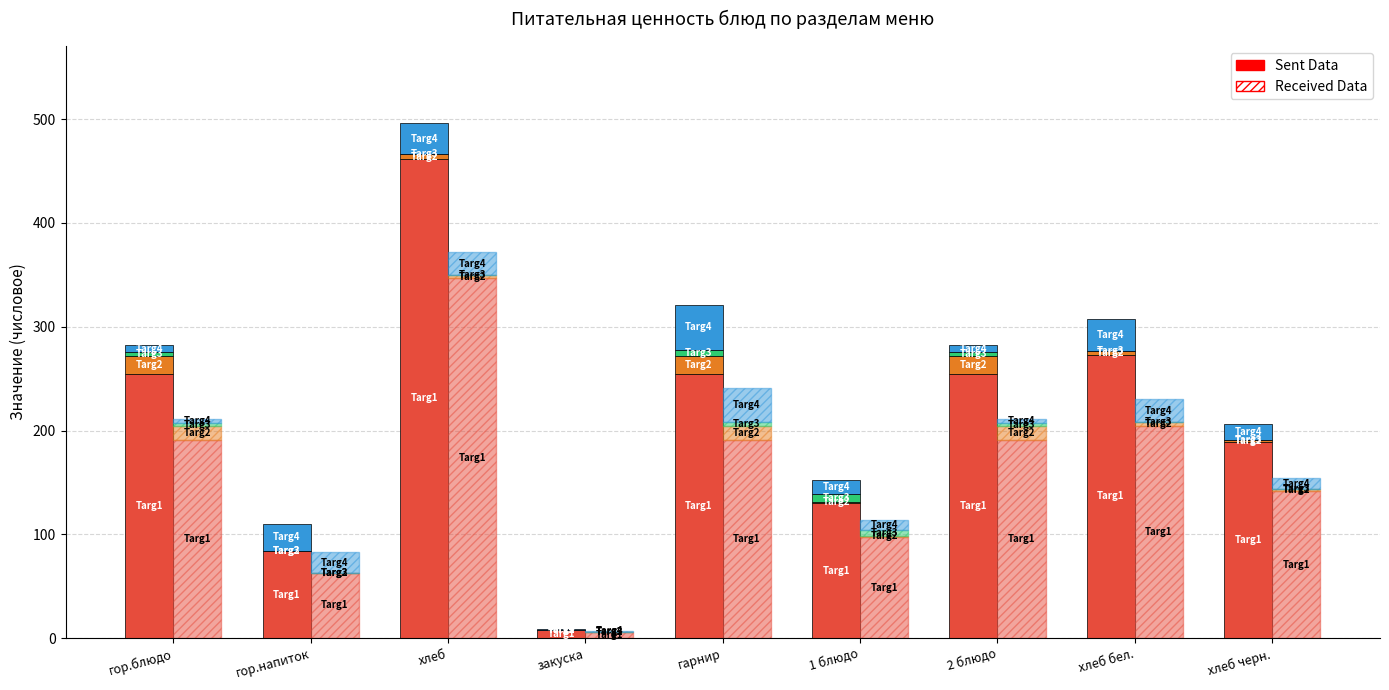

Is it true that Targ2 equals 1.6 at хлеб?

False